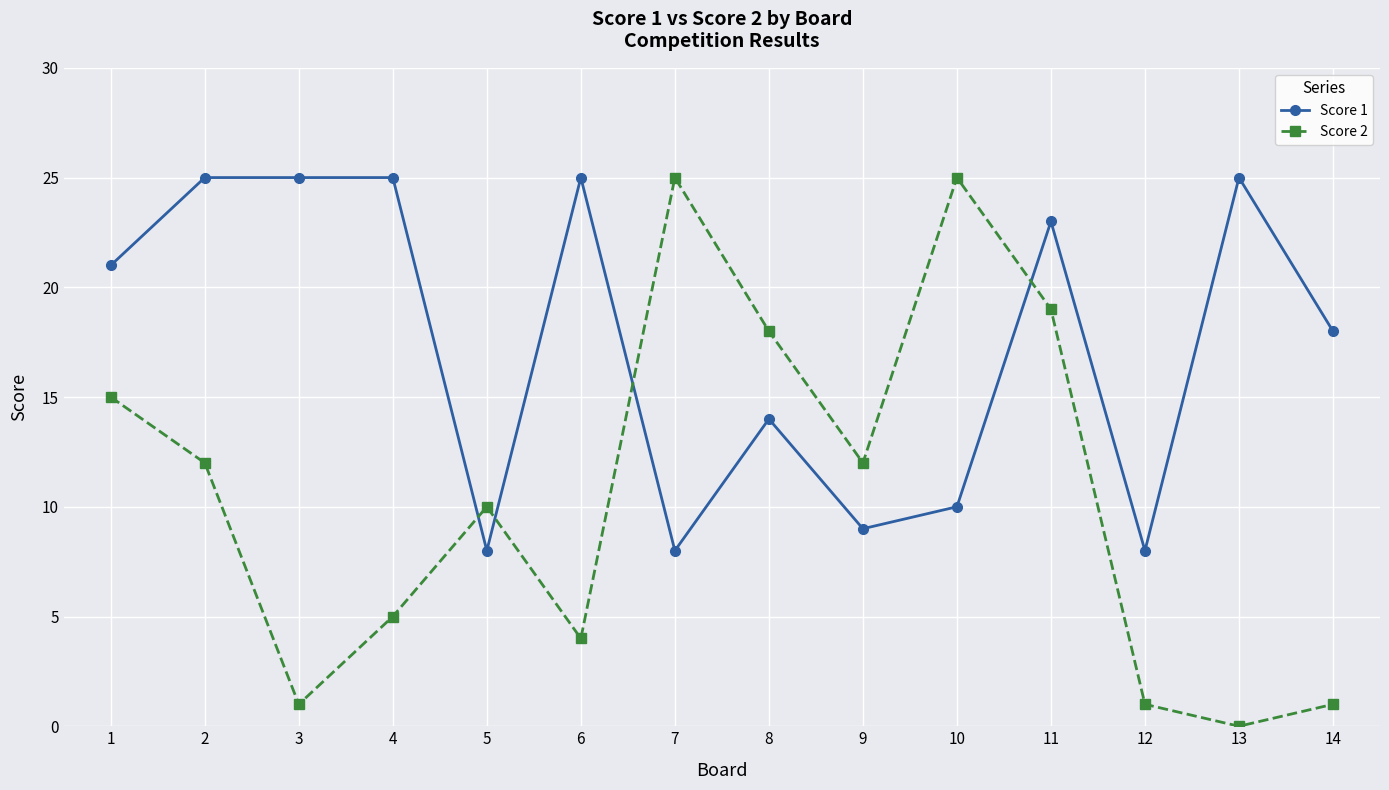

At 4, list the series in order from largest to smallest.

Score 1, Score 2